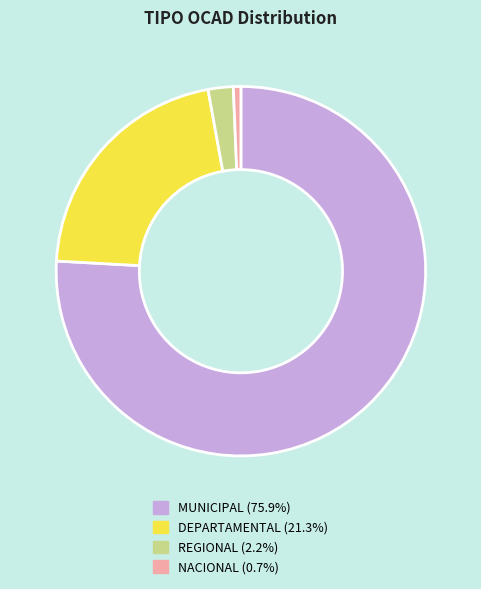

Which category has the smallest portion of the pie?

NACIONAL